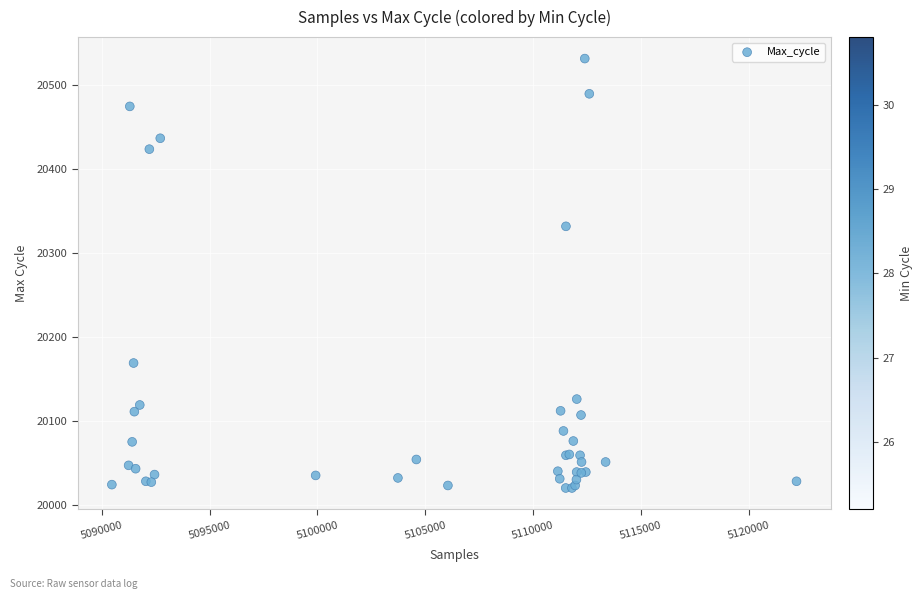

What Y value in the scatter plot is closest to 20276?

20332